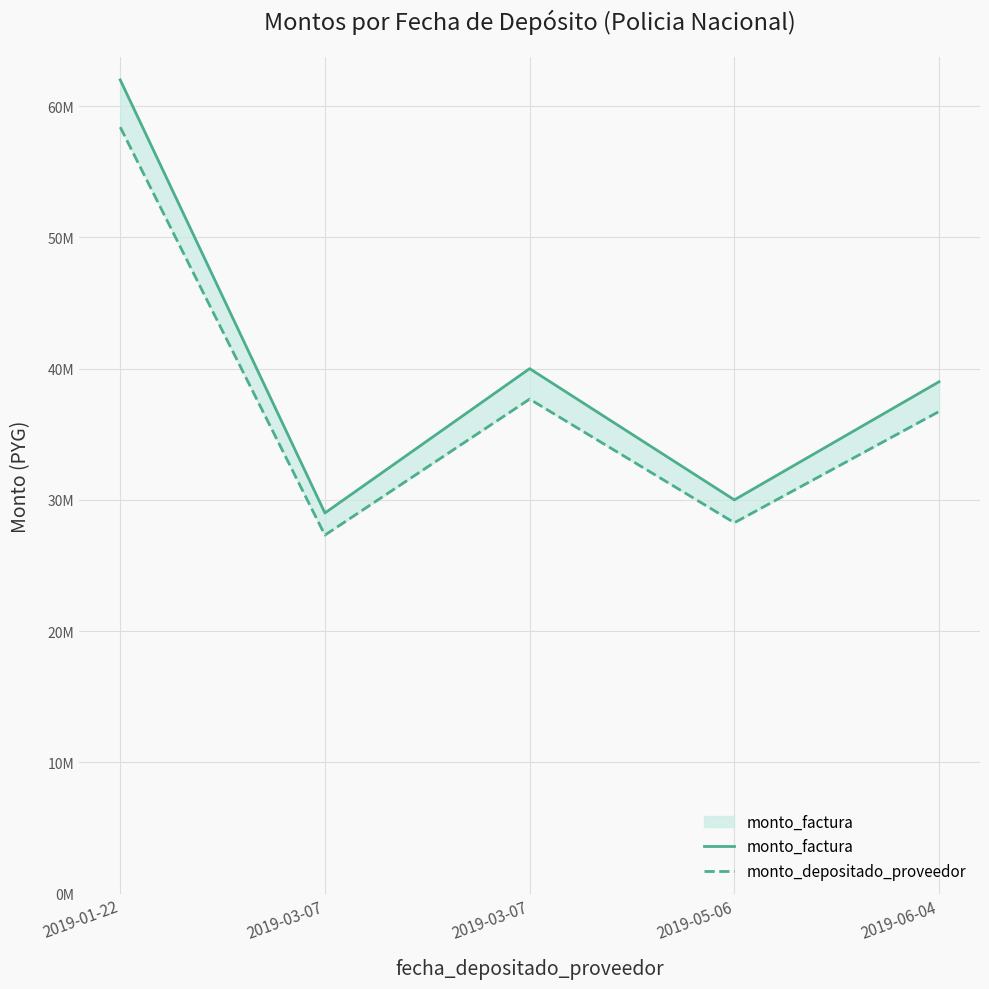

What is the difference between the maximum and second lowest values in the monto_factura series?

32000000